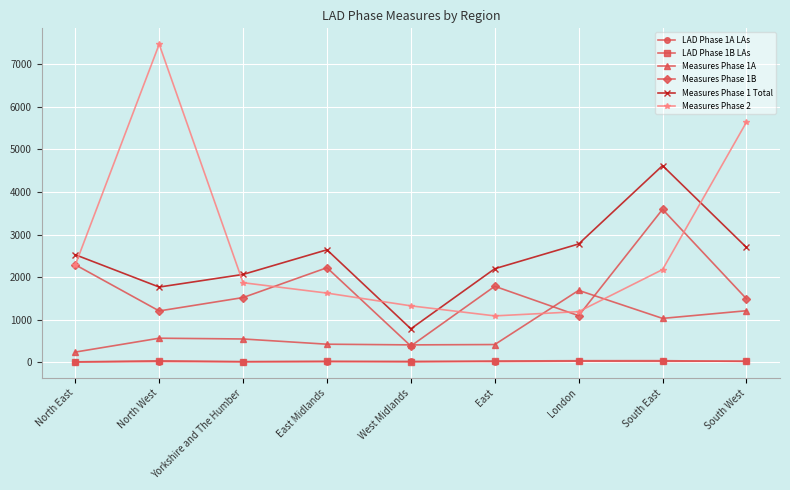

What position from the left is South East?

8